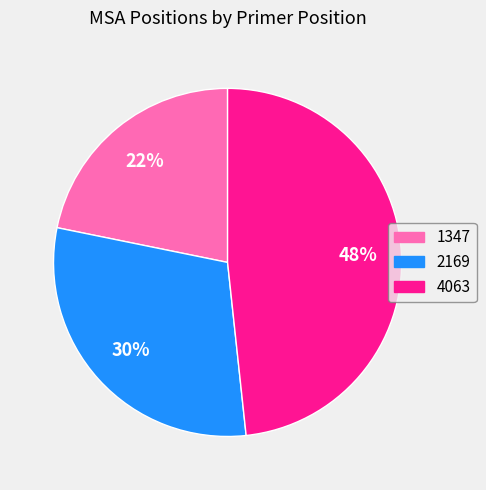

What is the smallest slice in the pie chart?

1347